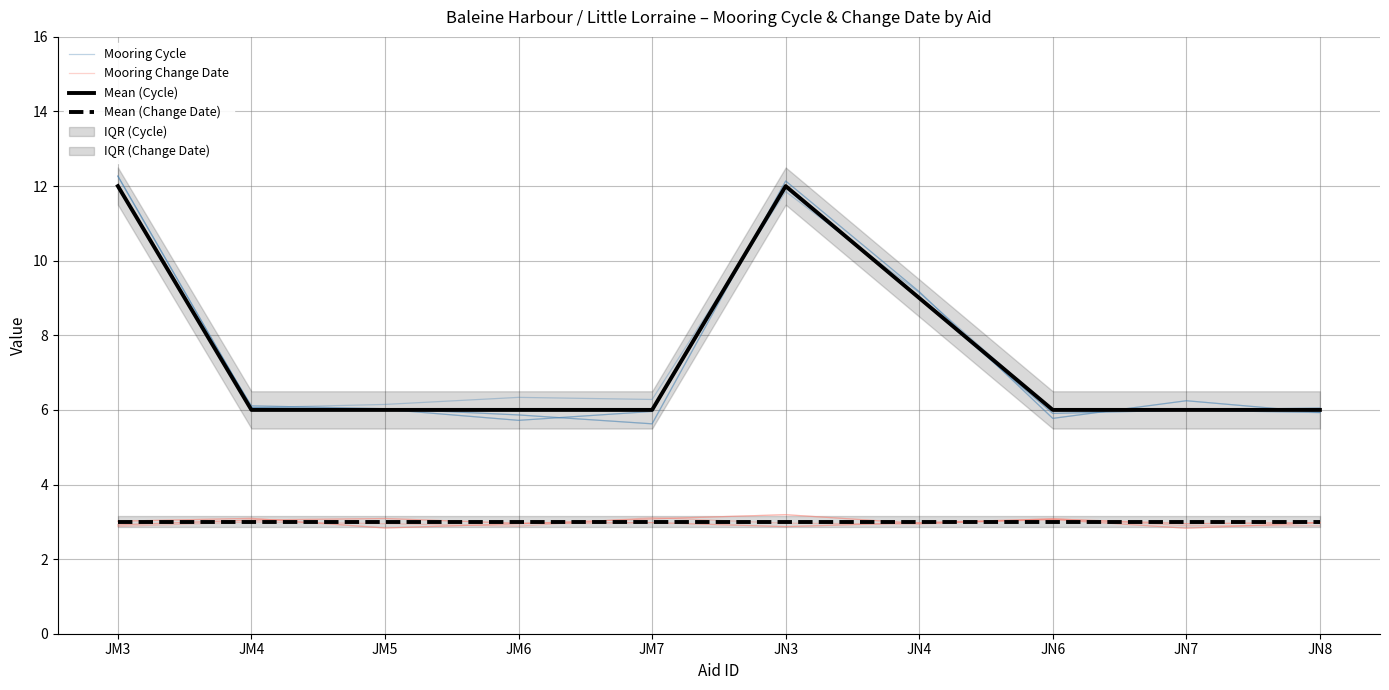

Which category has the highest value in the Mean (Change Date) series?

JM3